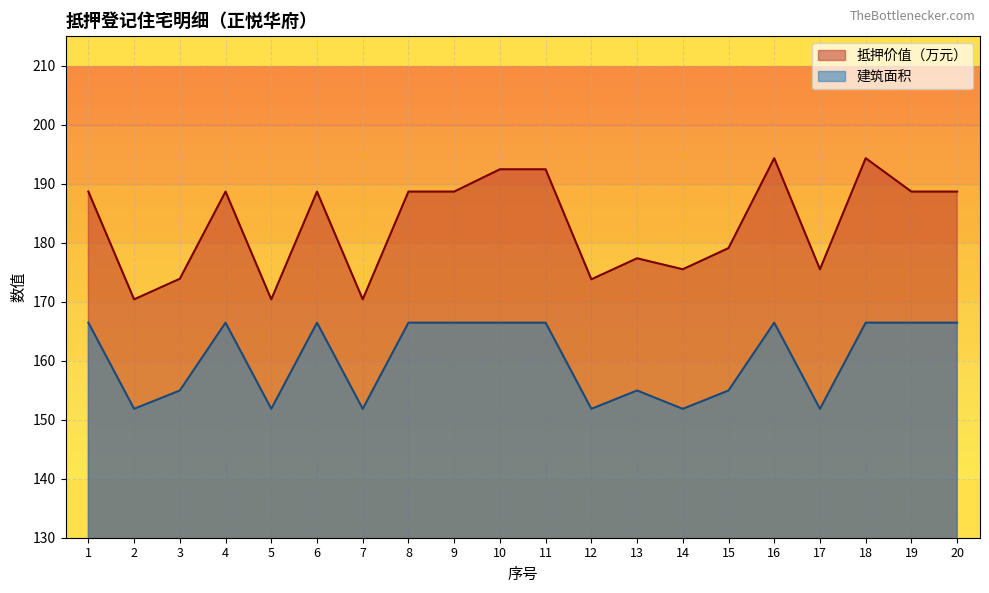

List the series in order of their peak value, lowest first.

建筑面积, 抵押价值（万元）